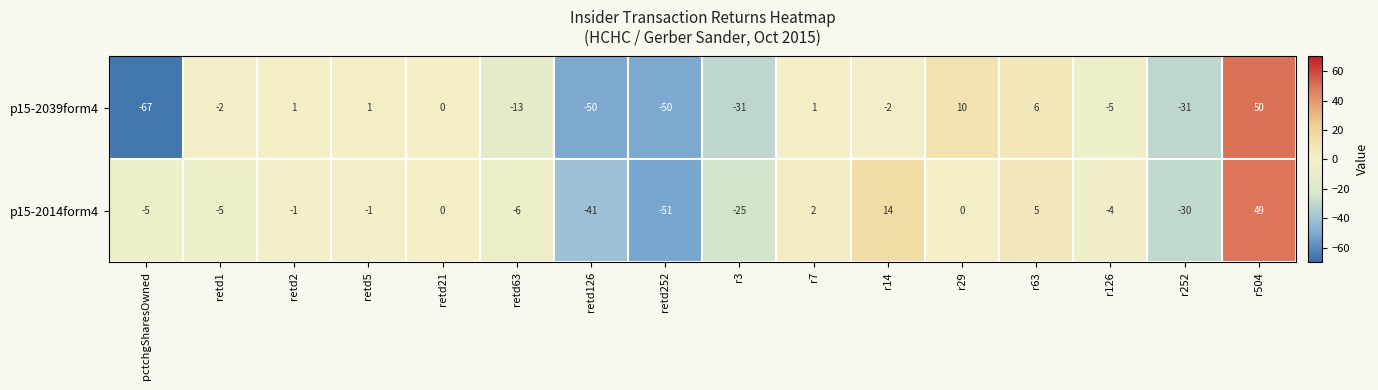

What is the greatest value displayed?

50